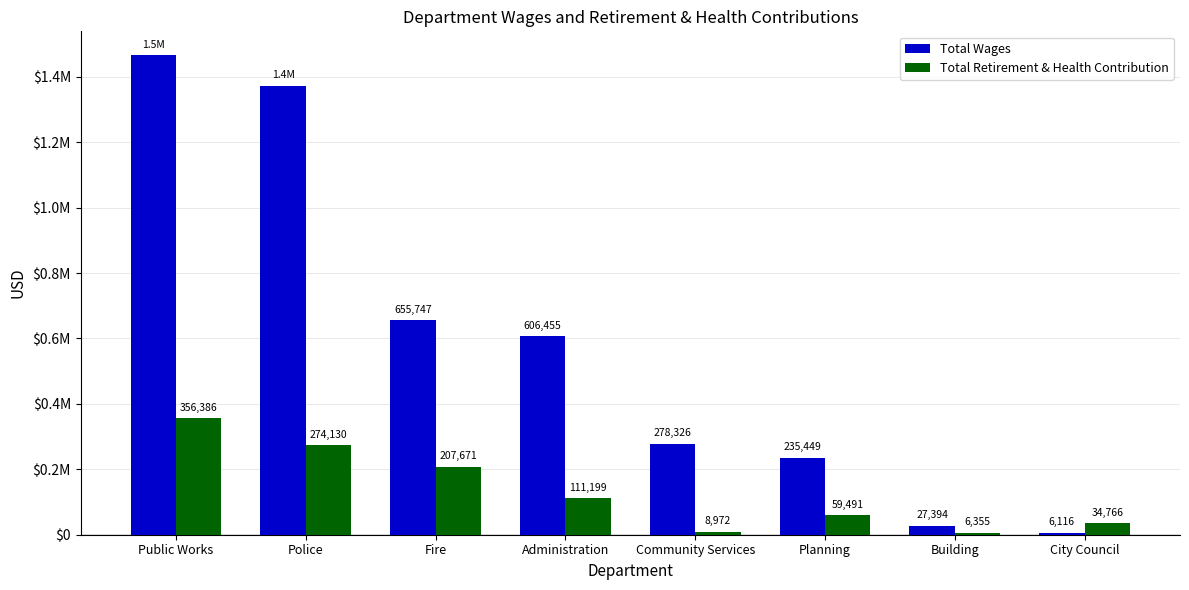

Are the bars horizontal?

No